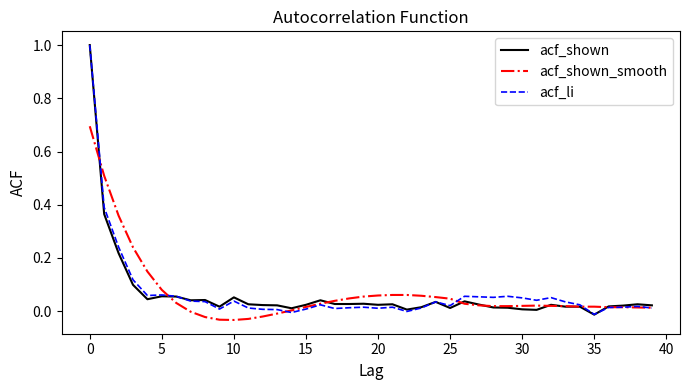

Does the chart display data point markers on the line(s)?

No